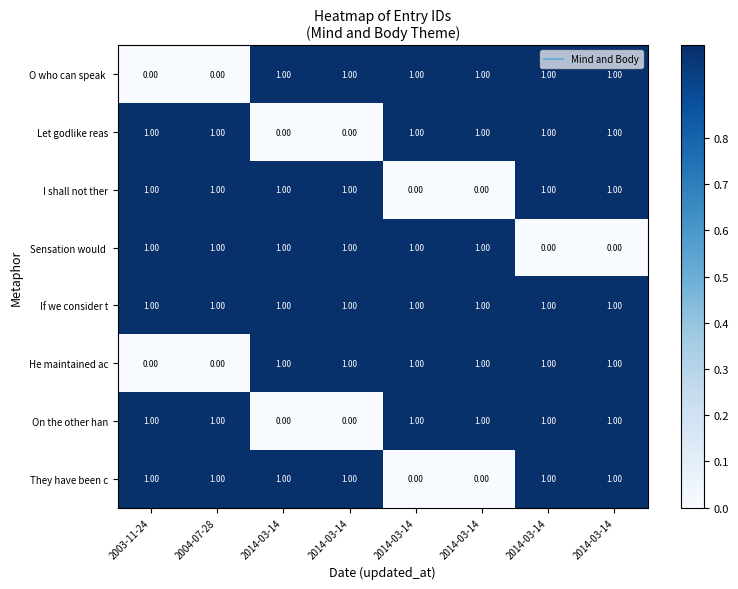

Between 2003-11-24 and 2004-07-28, which series saw the biggest shift?

O who can speak